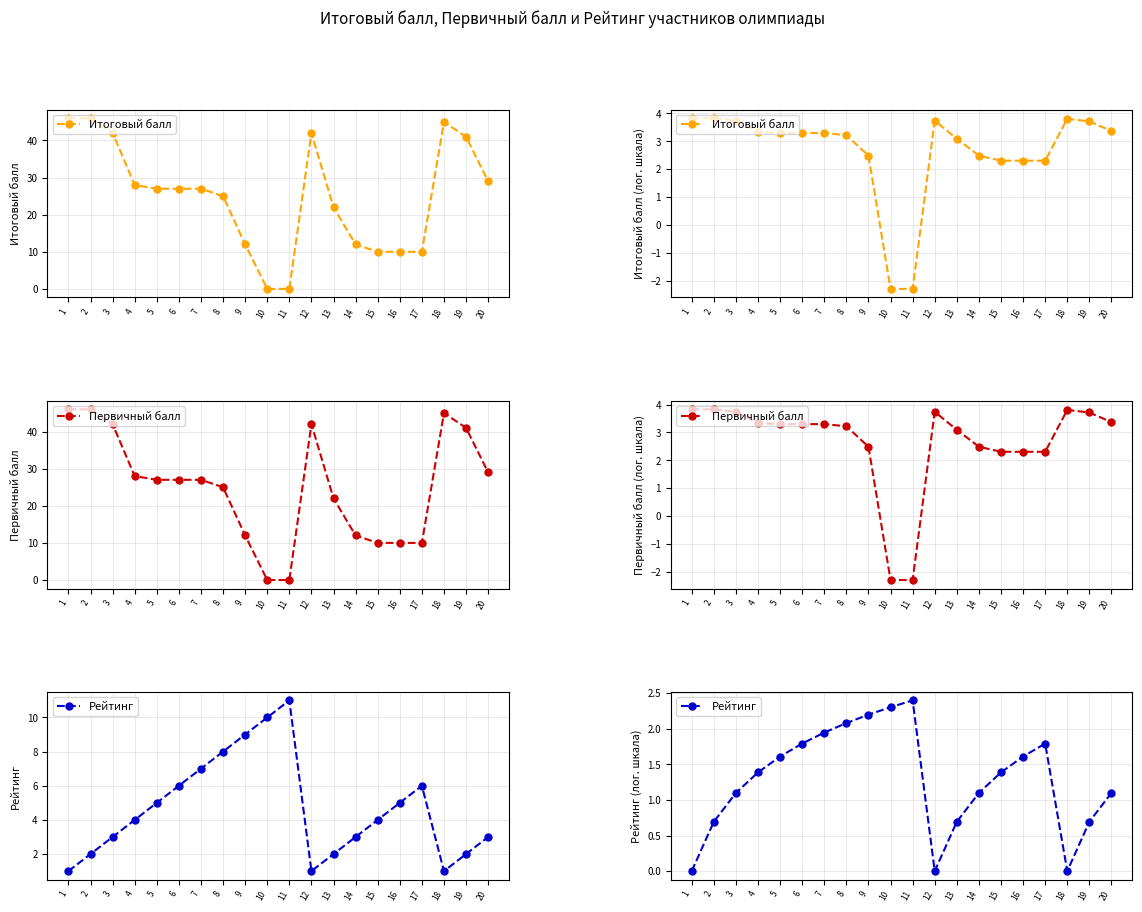

What is the total value across all series at 1?

7.7